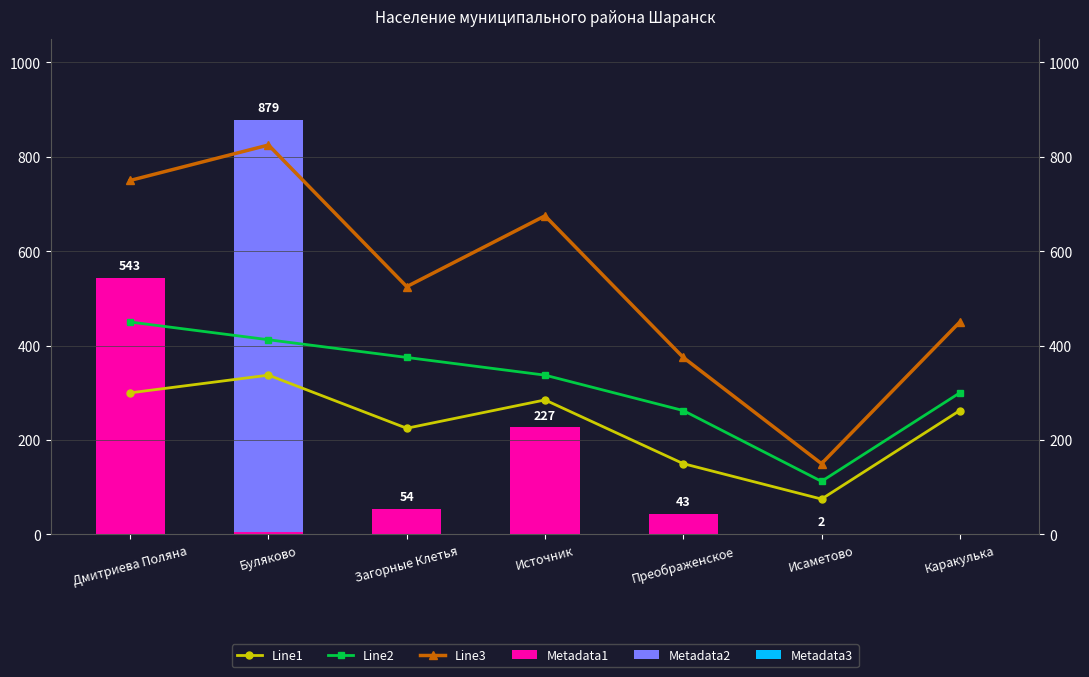

At Источник, list the series in order from smallest to largest.

Metadata2, Metadata3, Metadata1, Line1, Line2, Line3